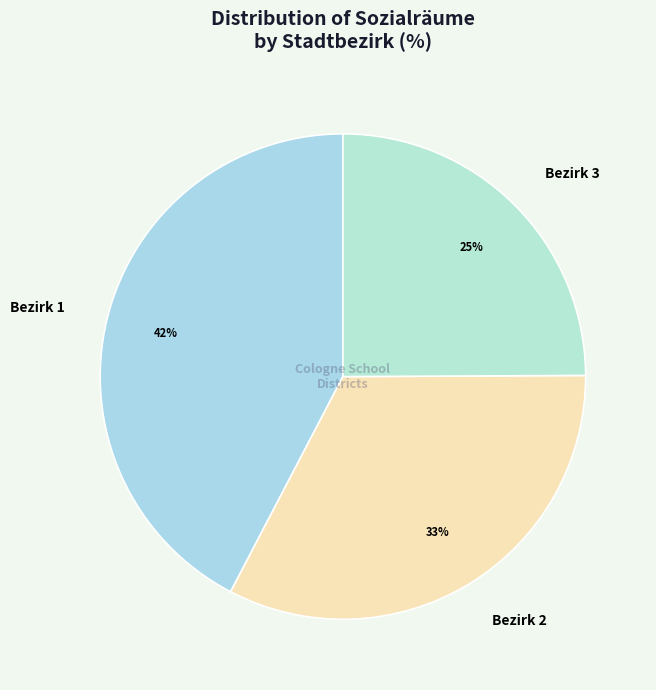

Which has a higher value, Bezirk 3 or Bezirk 2?

Bezirk 2